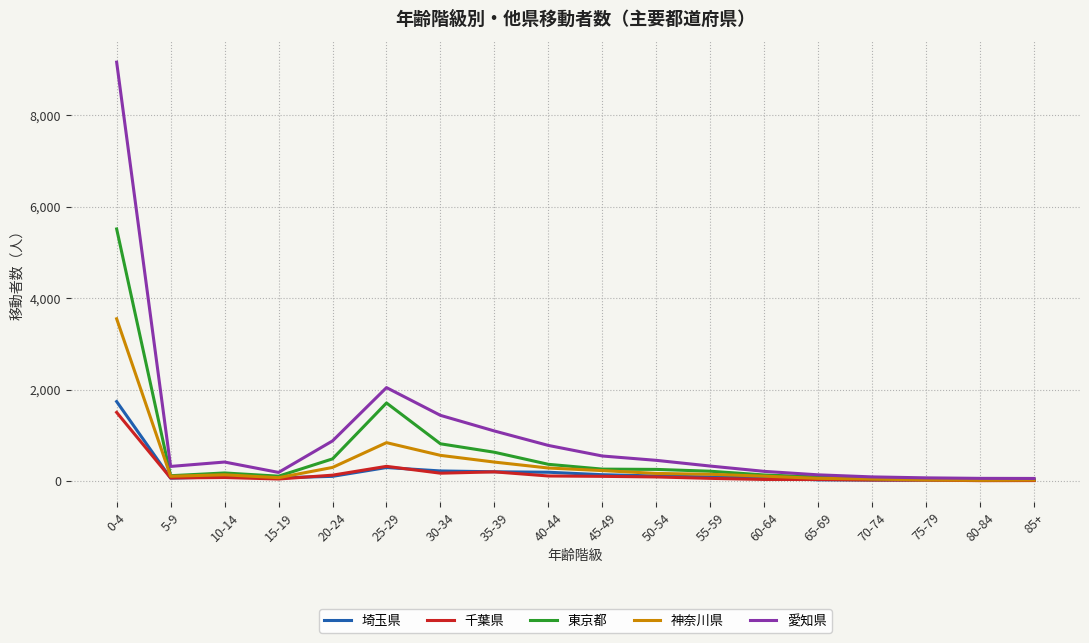

Which series has the widest spread of values?

愛知県